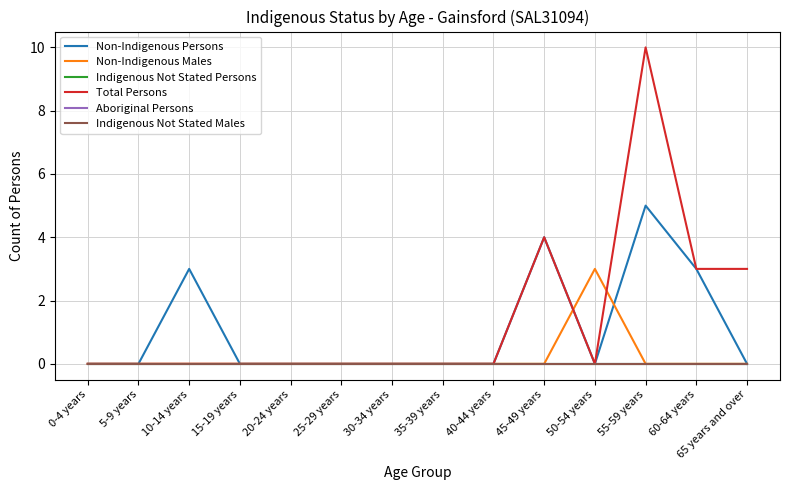

At which category does the chart reach its minimum across all series?

0-4 years